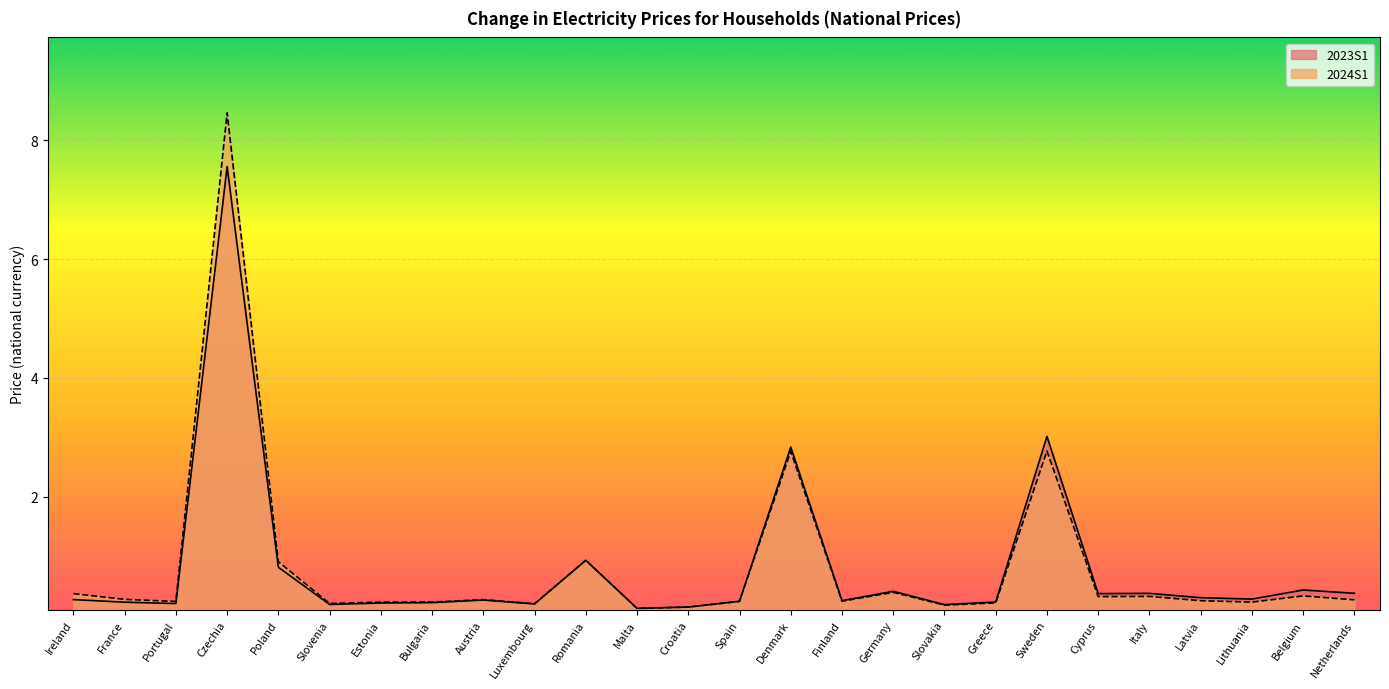

What are all the series names shown in the legend?

2023S1, 2024S1